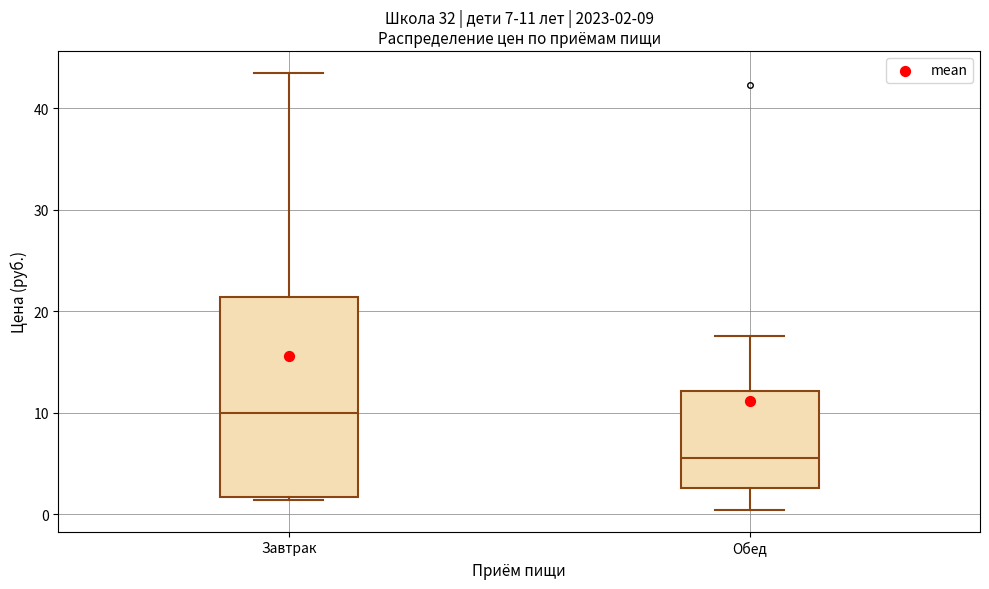

Which box has the lowest median line?

Обед